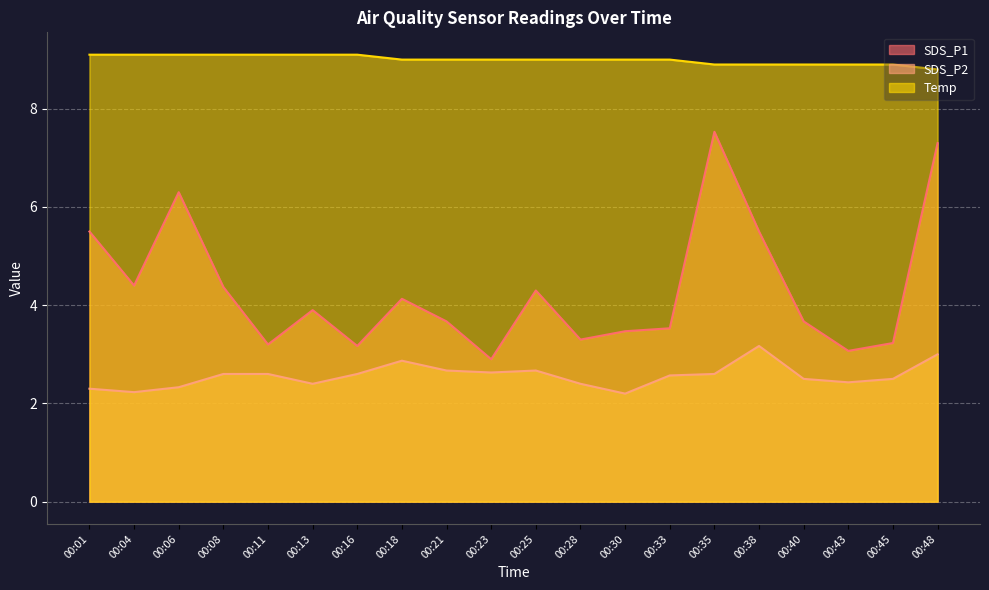

What value does the SDS_P2 series have at 00:04?

2.2